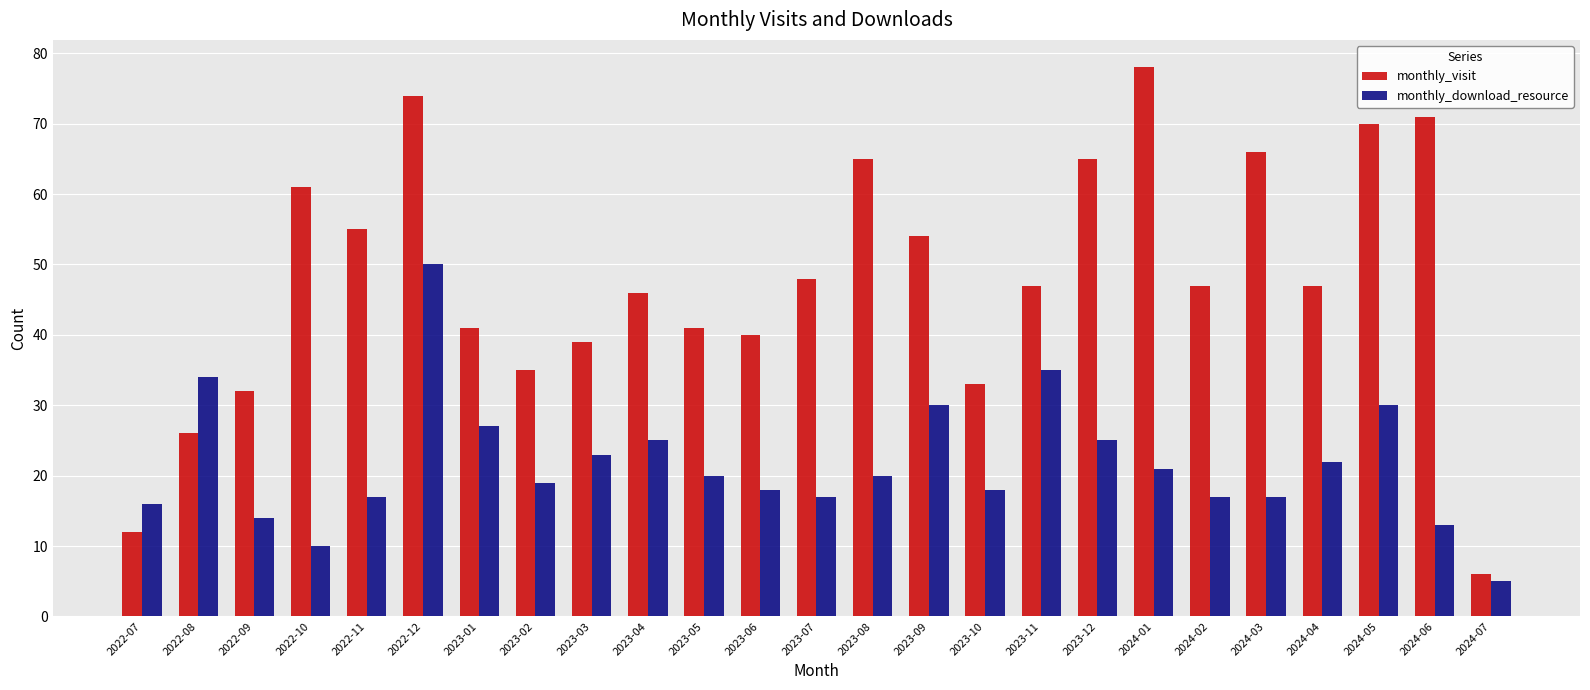

Where does the monthly_visit series first go above 47?

2022-10